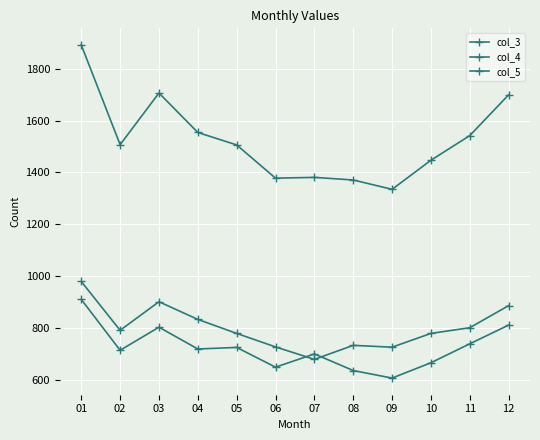

How many data points does each series have?

12